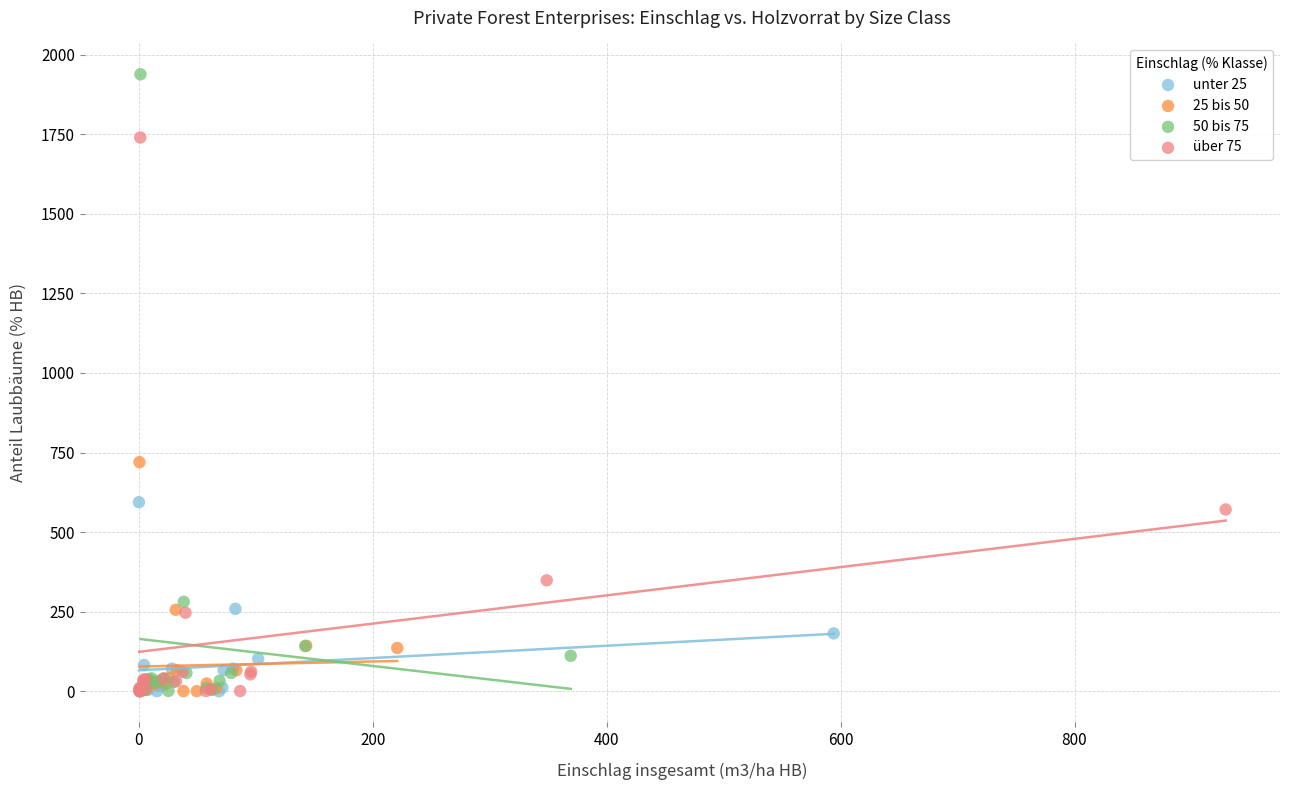

Which series reaches the maximum Y coordinate?

50 bis 75